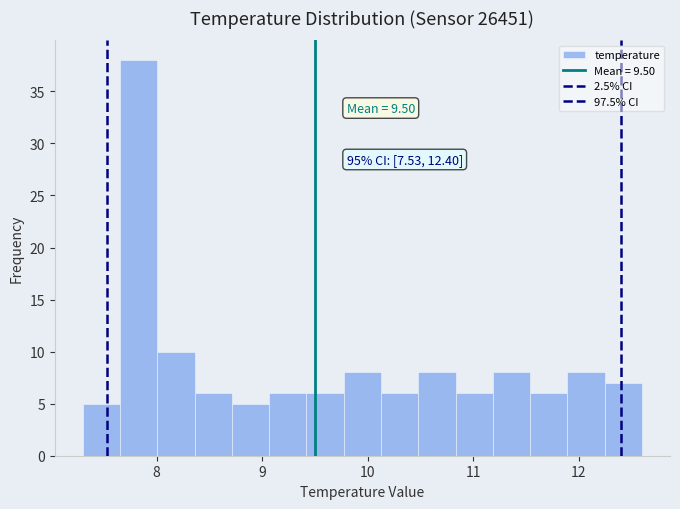

Read against the x-axis, roughly where is the centre of the tallest bar?

7.8